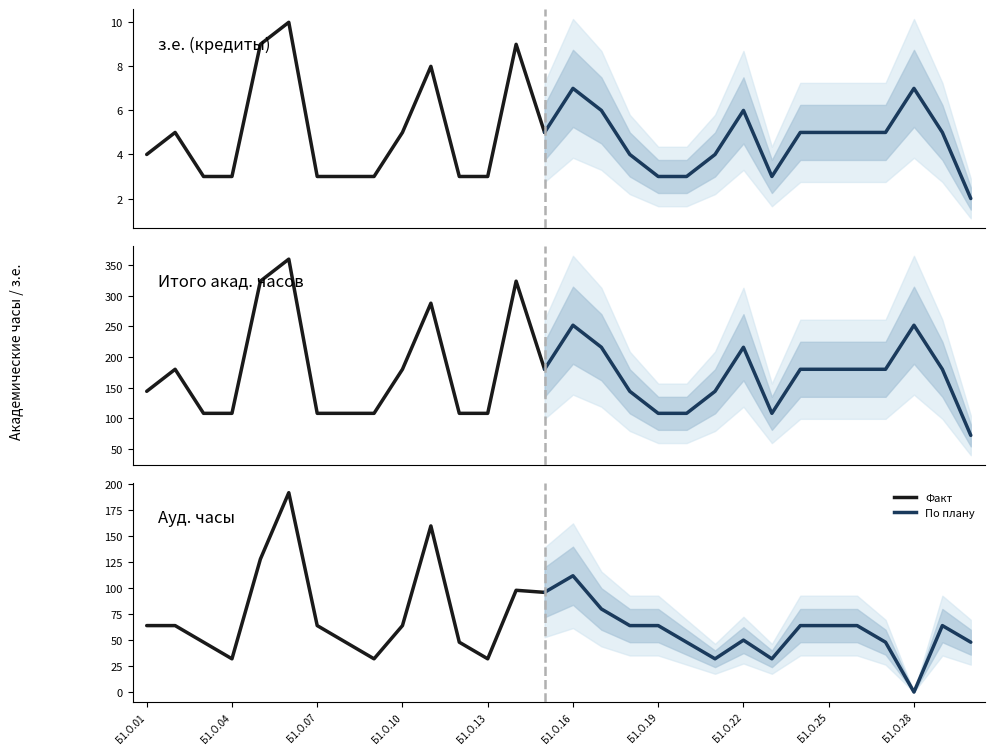

Which series changed the most between Б1.О.22 and Б1.О.24?

Итого акад.часов